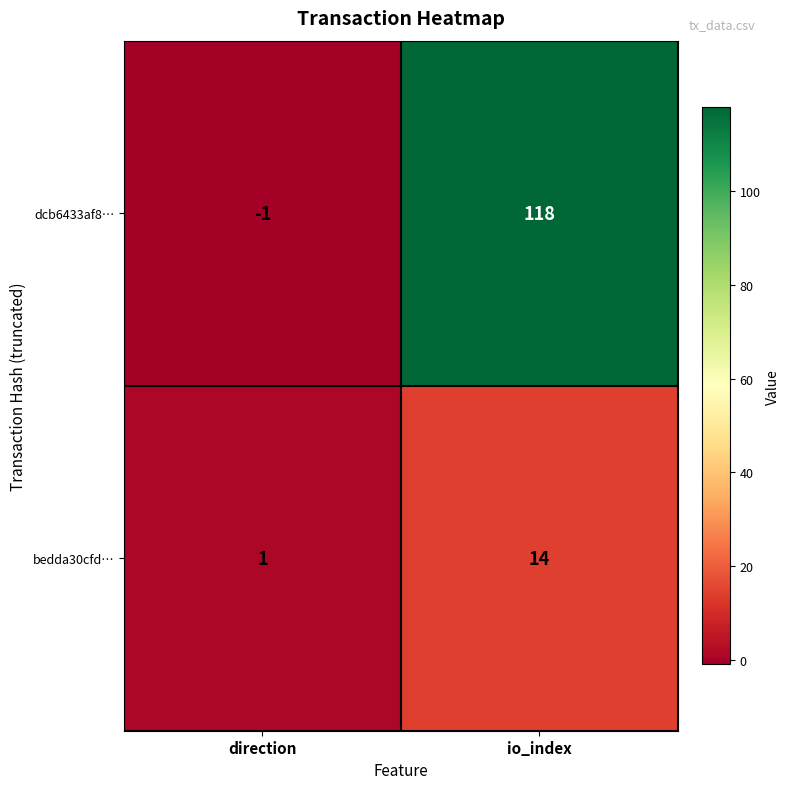

How many series are shown in this chart?

2